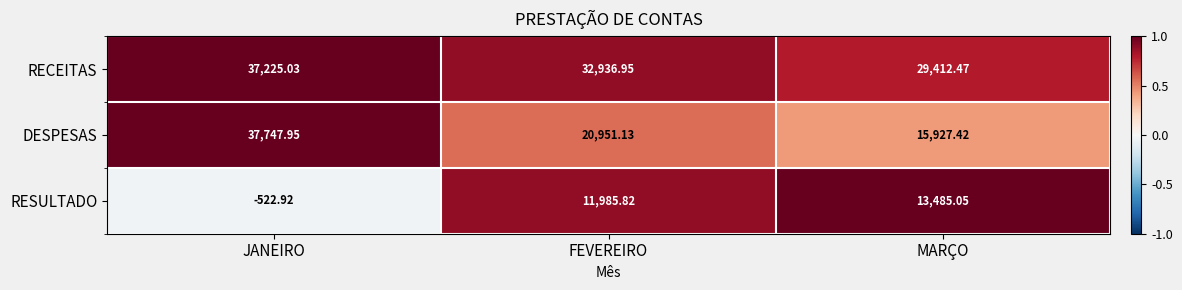

Which series has the widest spread of values?

DESPESAS